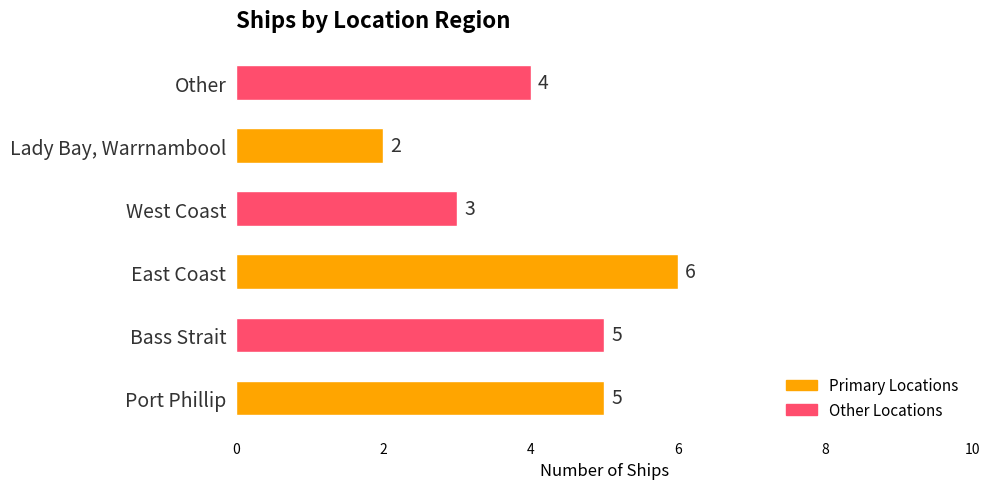

Reading bottom to top, what are all the values shown in this chart?

Port Phillip=5	Bass Strait=5	East Coast=6	West Coast=3	Lady Bay, Warrnambool=2	Other=4